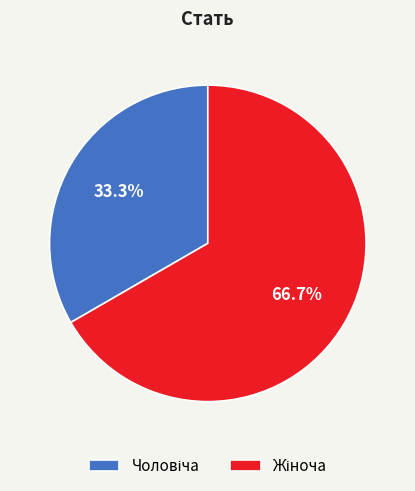

Is there any slice that represents more than half of the pie?

Yes